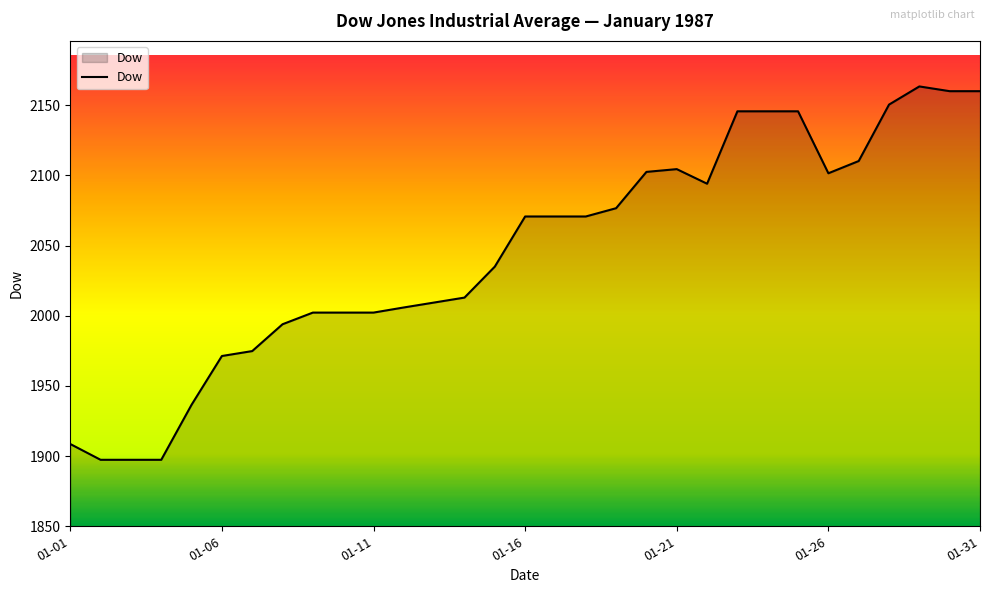

What is the smallest value displayed?

1897.4